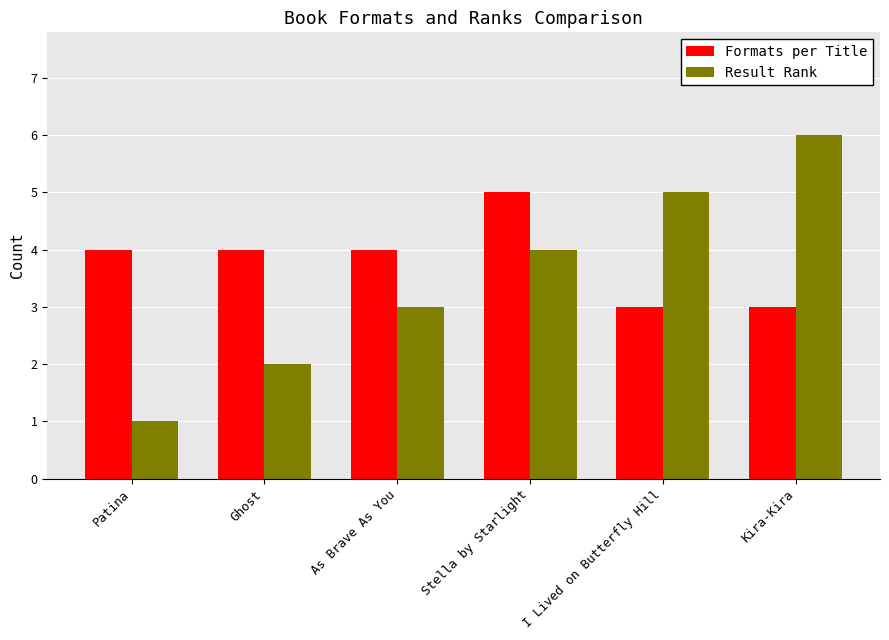

Count the Formats per Title values in the range 3 to 4.

5